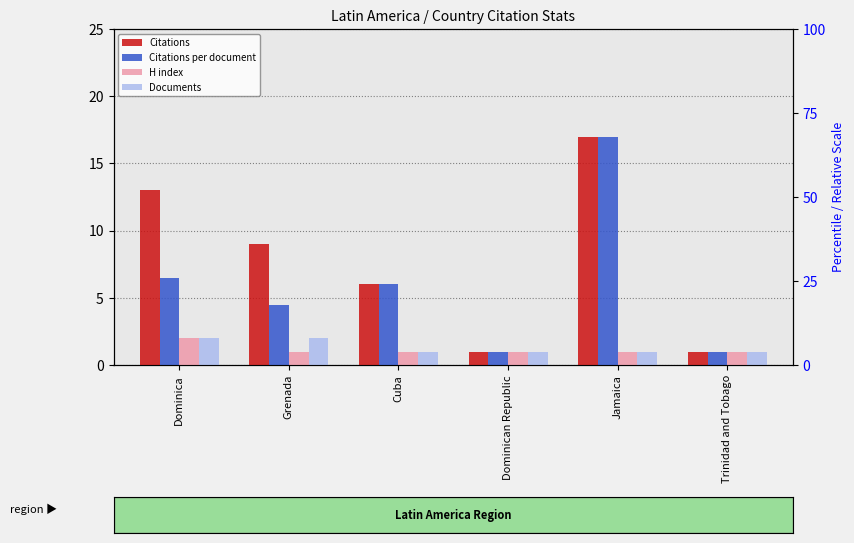

What is the smallest value displayed?

1.0